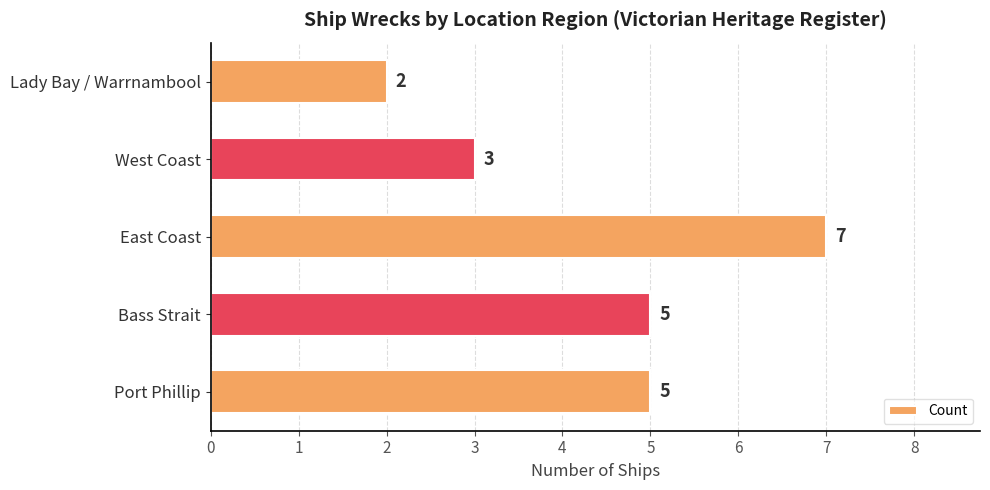

Does the chart contain stacked bars?

No